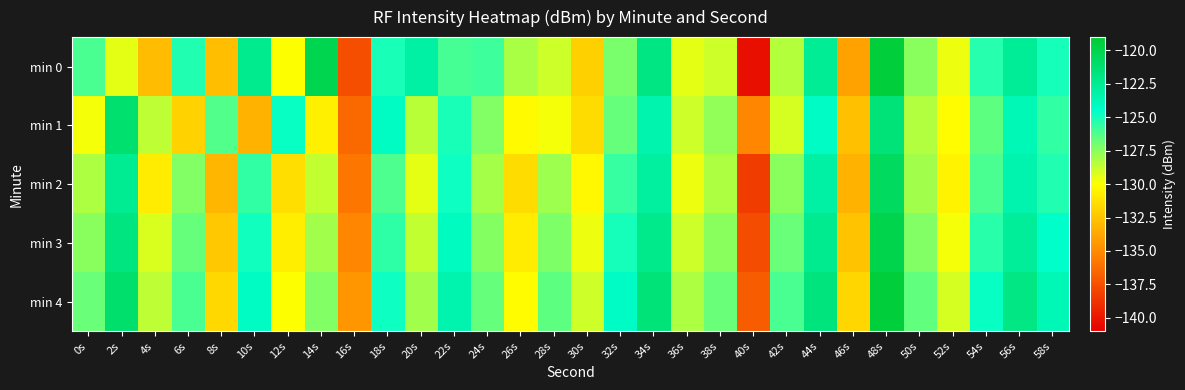

Reading left to right, what are all the values shown in this chart?

min 0: 0s=-126.1	2s=-129.4	4s=-132.9	6s=-125.3	8s=-132.8	10s=-122.3	12s=-130.0	14s=-120.1	16s=-137.6	18s=-125.1	20s=-123.1	22s=-126.0	24s=-125.9	26s=-128.1	28s=-128.9	30s=-132.0	32s=-127.1	34s=-121.9	36s=-129.4	38s=-128.9	40s=-140.3	42s=-128.4	44s=-122.6	46s=-134.0	48s=-119.3	50s=-127.5	52s=-129.7	54s=-125.3	56s=-122.7	58s=-124.9
min 1: 0s=-129.8	2s=-121.2	4s=-128.6	6s=-131.9	8s=-126.3	10s=-133.3	12s=-124.7	14s=-130.7	16s=-136.4	18s=-124.2	20s=-128.5	22s=-125.1	24s=-127.3	26s=-130.2	28s=-129.8	30s=-131.5	32s=-126.7	34s=-123.4	36s=-128.9	38s=-127.6	40s=-135.2	42s=-129.1	44s=-124.3	46s=-132.7	48s=-121.5	50s=-128.3	52s=-130.1	54s=-126.5	56s=-123.8	58s=-125.6
min 2: 0s=-128.2	2s=-122.5	4s=-130.8	6s=-127.3	8s=-133.1	10s=-125.6	12s=-131.4	14s=-128.7	16s=-135.9	18s=-126.2	20s=-129.4	22s=-124.8	24s=-128.1	26s=-131.5	28s=-127.9	30s=-130.3	32s=-125.7	34s=-122.9	36s=-129.6	38s=-128.2	40s=-138.4	42s=-127.5	44s=-123.1	46s=-133.2	48s=-120.7	50s=-128.0	52s=-130.5	54s=-126.1	56s=-123.4	58s=-125.2
min 3: 0s=-127.5	2s=-121.8	4s=-129.2	6s=-126.7	8s=-132.4	10s=-124.9	12s=-130.7	14s=-128.0	16s=-135.2	18s=-125.5	20s=-128.7	22s=-124.1	24s=-127.4	26s=-130.8	28s=-127.2	30s=-129.6	32s=-125.0	34s=-122.2	36s=-128.9	38s=-127.5	40s=-137.7	42s=-126.8	44s=-122.4	46s=-132.5	48s=-120.0	50s=-127.3	52s=-129.8	54s=-125.4	56s=-122.7	58s=-124.5
min 4: 0s=-126.8	2s=-121.1	4s=-128.6	6s=-126.1	8s=-131.7	10s=-124.2	12s=-130.0	14s=-127.3	16s=-134.5	18s=-124.8	20s=-128.0	22s=-123.4	24s=-126.7	26s=-130.1	28s=-126.5	30s=-128.9	32s=-124.3	34s=-121.5	36s=-128.2	38s=-126.8	40s=-137.0	42s=-126.1	44s=-121.7	46s=-131.8	48s=-119.3	50s=-126.6	52s=-129.1	54s=-124.7	56s=-122.0	58s=-123.8